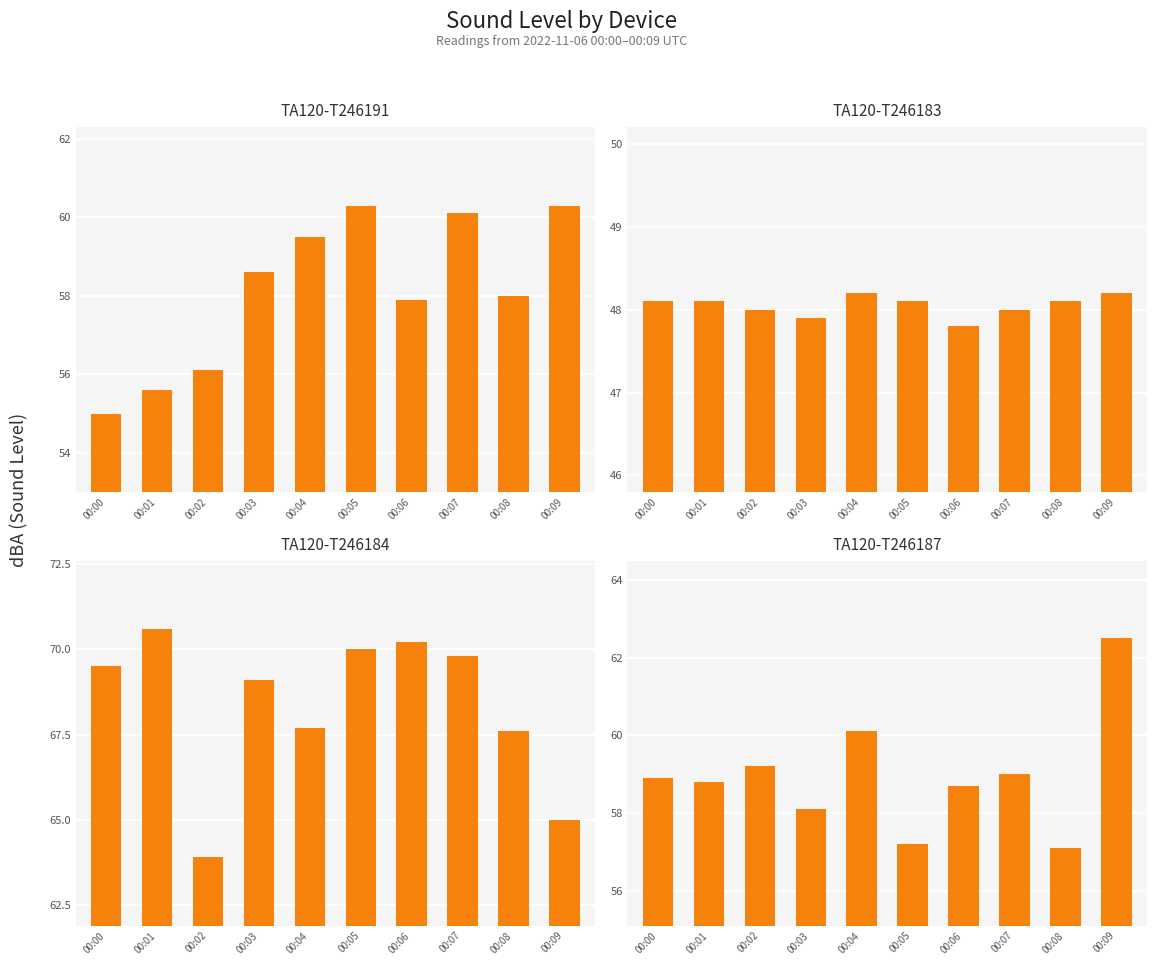

The TA120-T246184 series shows 32.5 at 00:08. True or false?

False